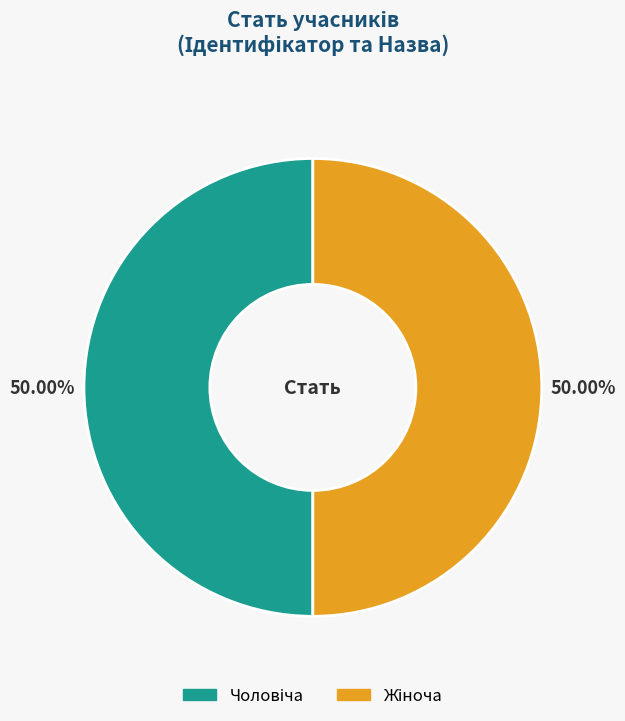

Does Чоловіча account for over 50% of the chart?

No